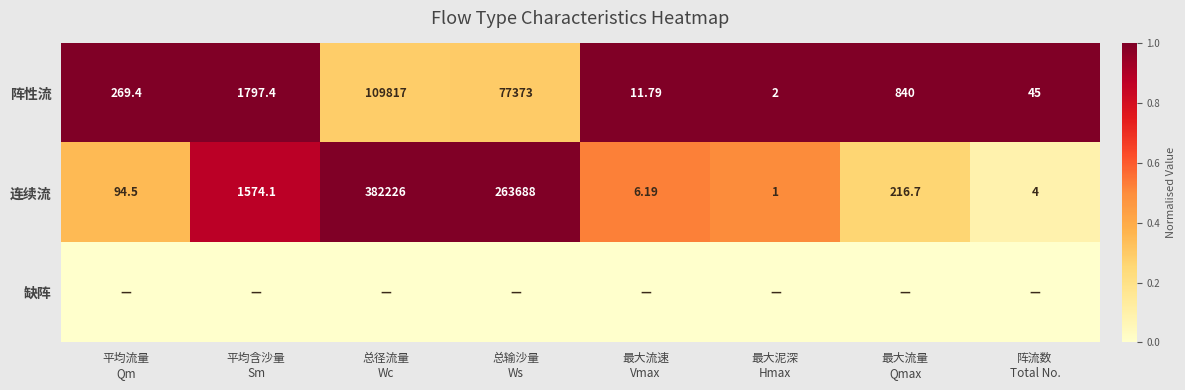

What is the lowest value of the 连续流 series?

0.1